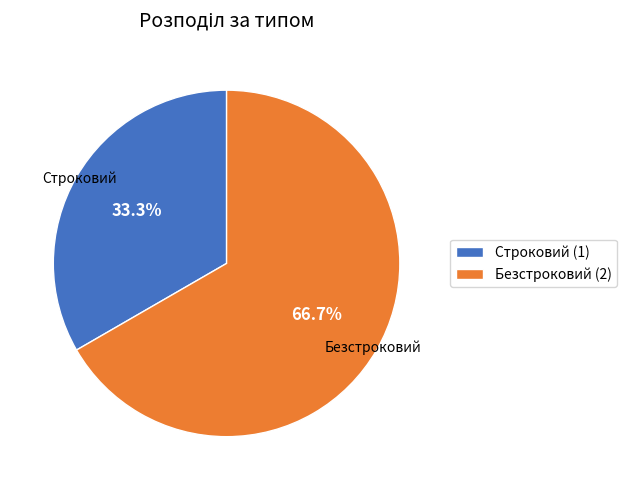

Rank the categories by value from highest to lowest.

Безстроковий, Строковий